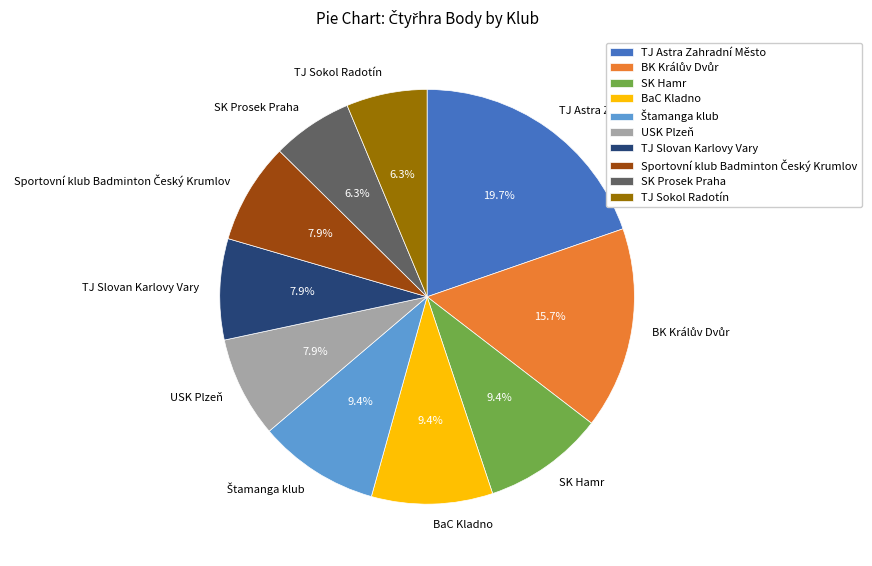

Which slice is the largest?

TJ Astra Zahradní Město